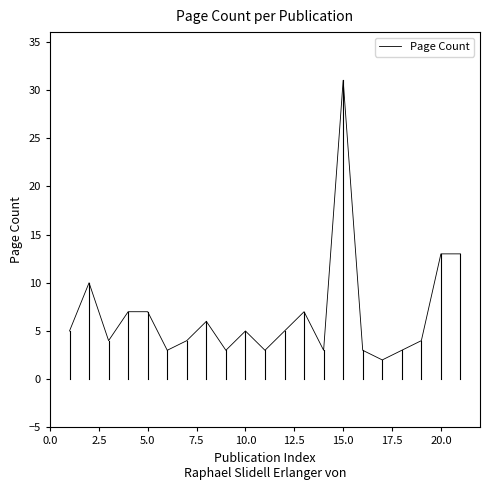

What is the difference between the maximum and minimum values?

29